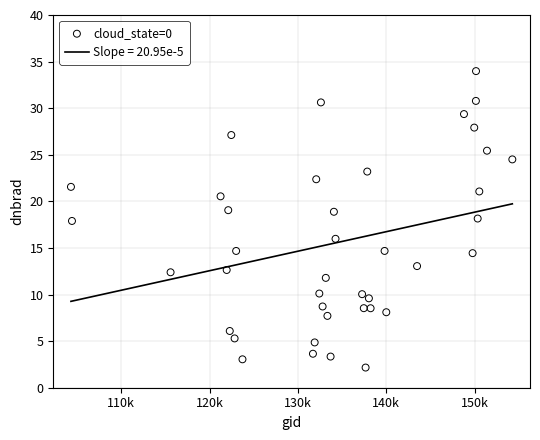

What is the range of X values (max minus min)?

49956.0